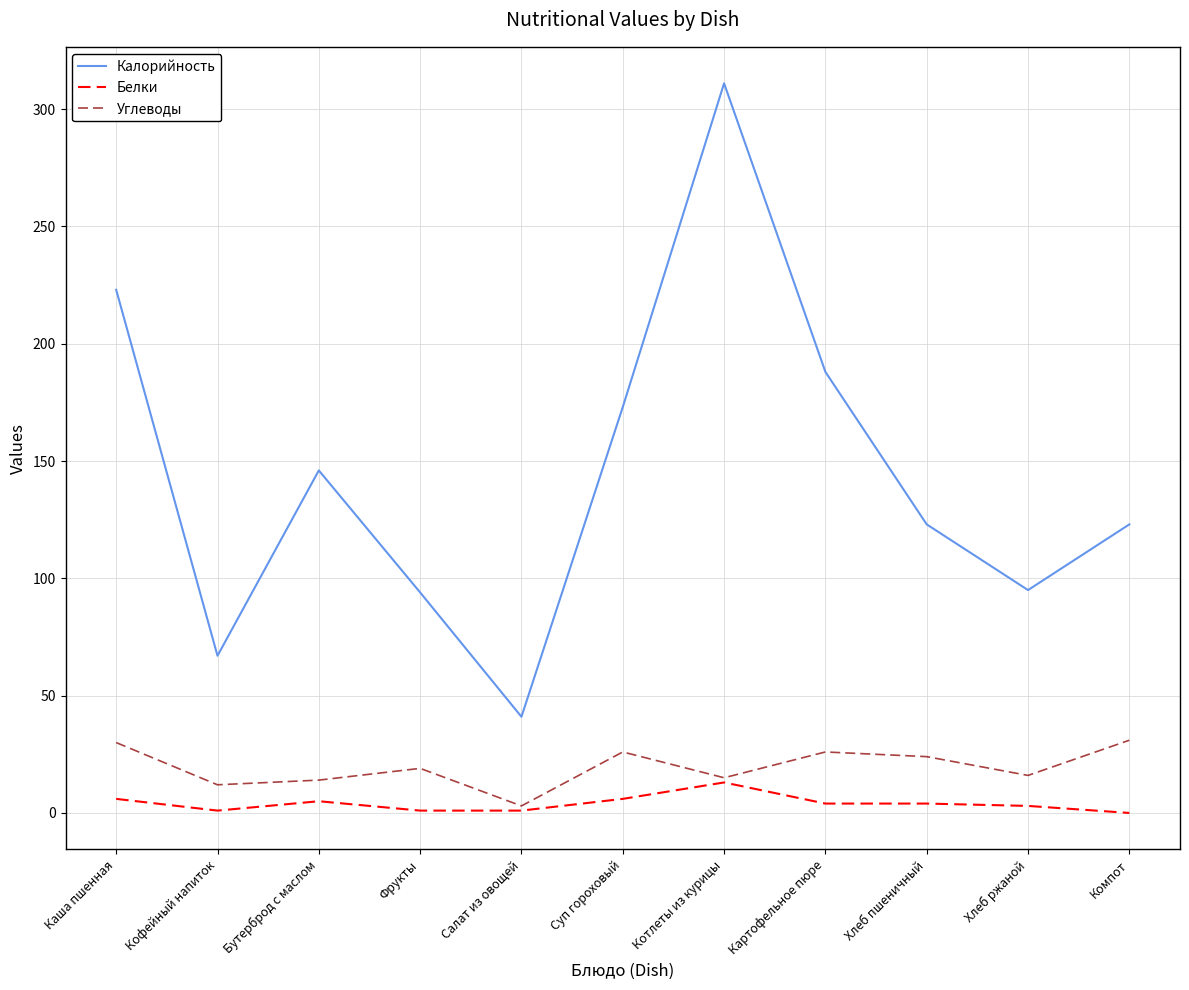

Rank the series by their maximum value, from lowest to highest.

Белки, Углеводы, Калорийность